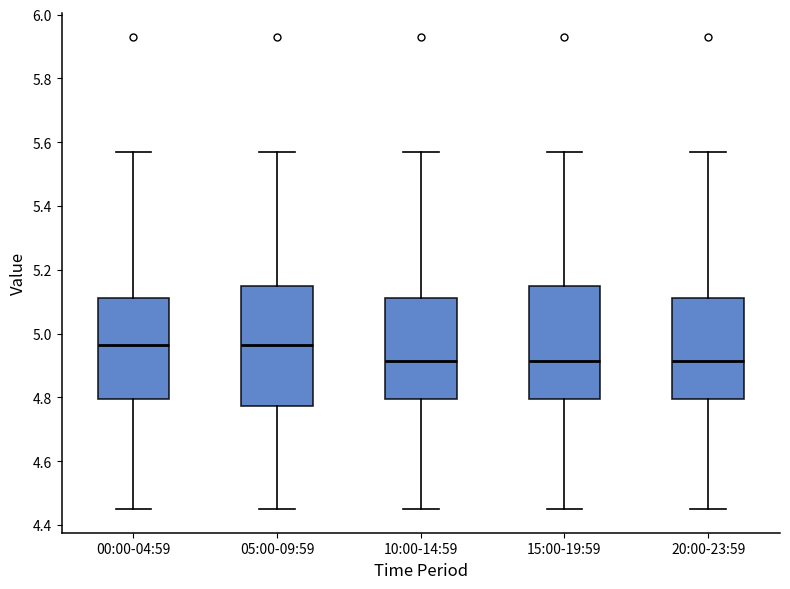

Where is the upper edge of the box for 15:00-19:59 on the y-axis? The values are not printed on the chart, so give them approximately, as read against the axis.

5.16